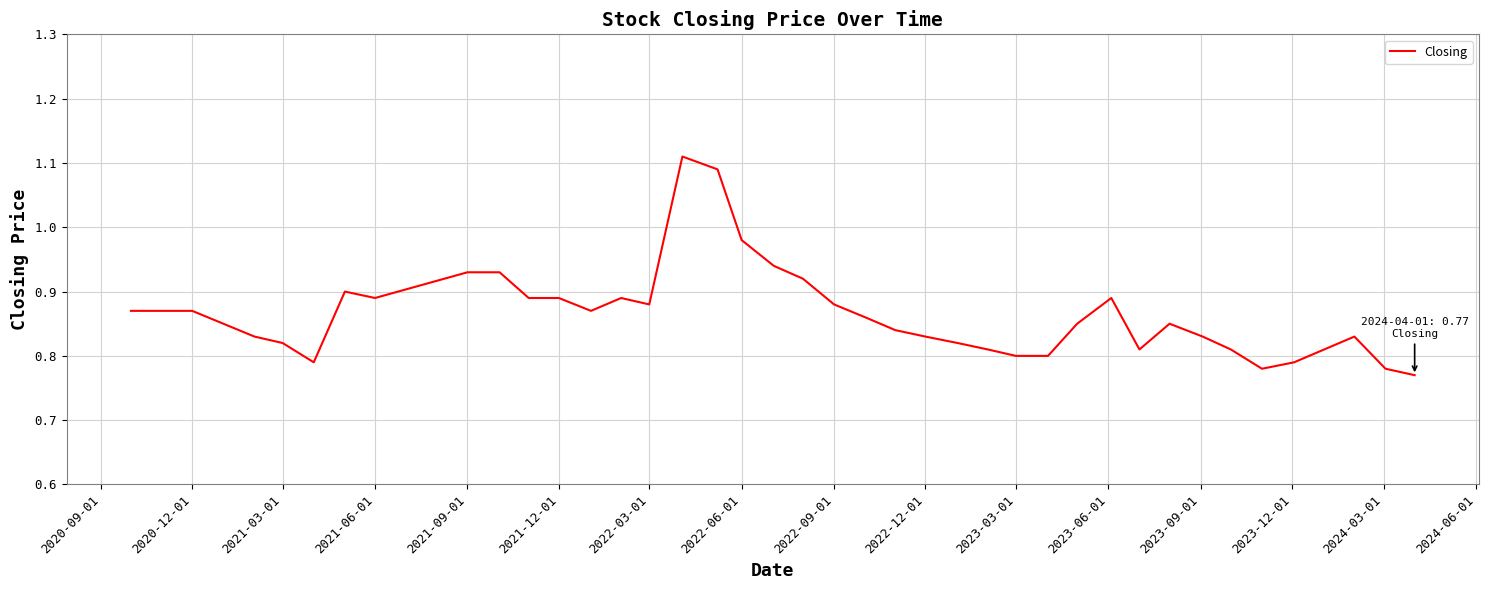

What is the difference between the maximum and minimum values?

0.3